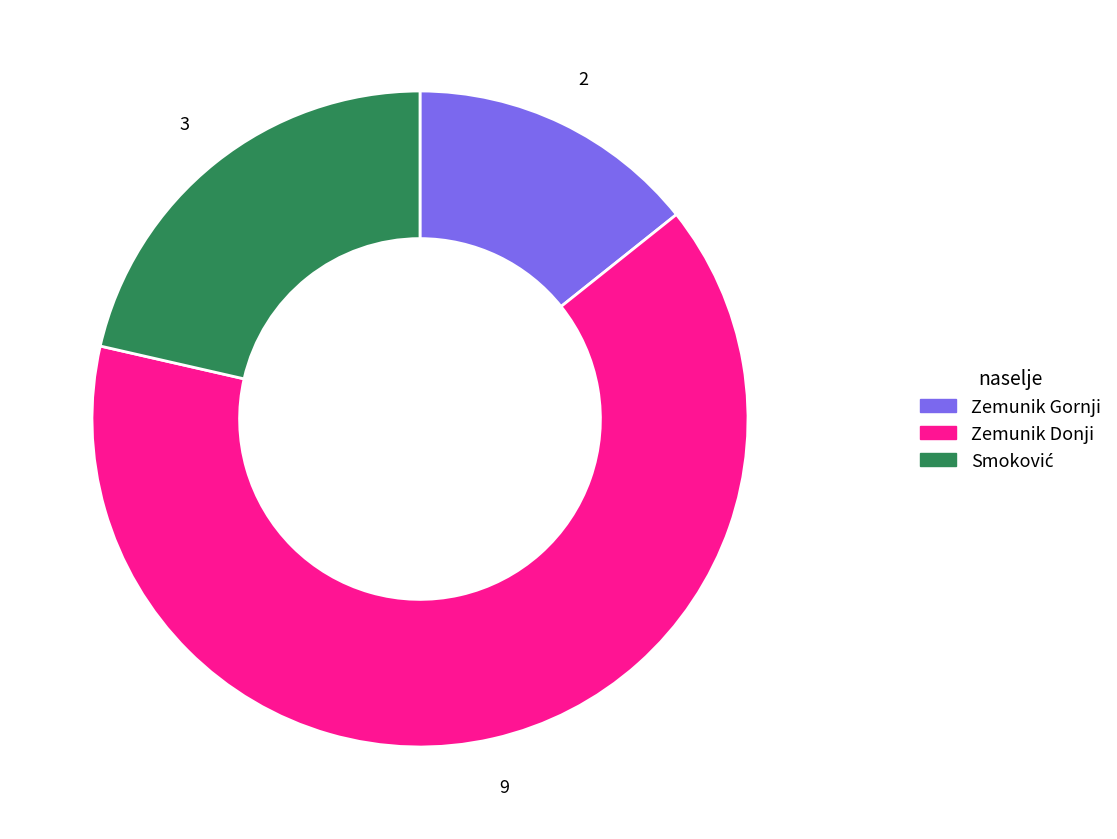

How many segments does this pie chart have?

3